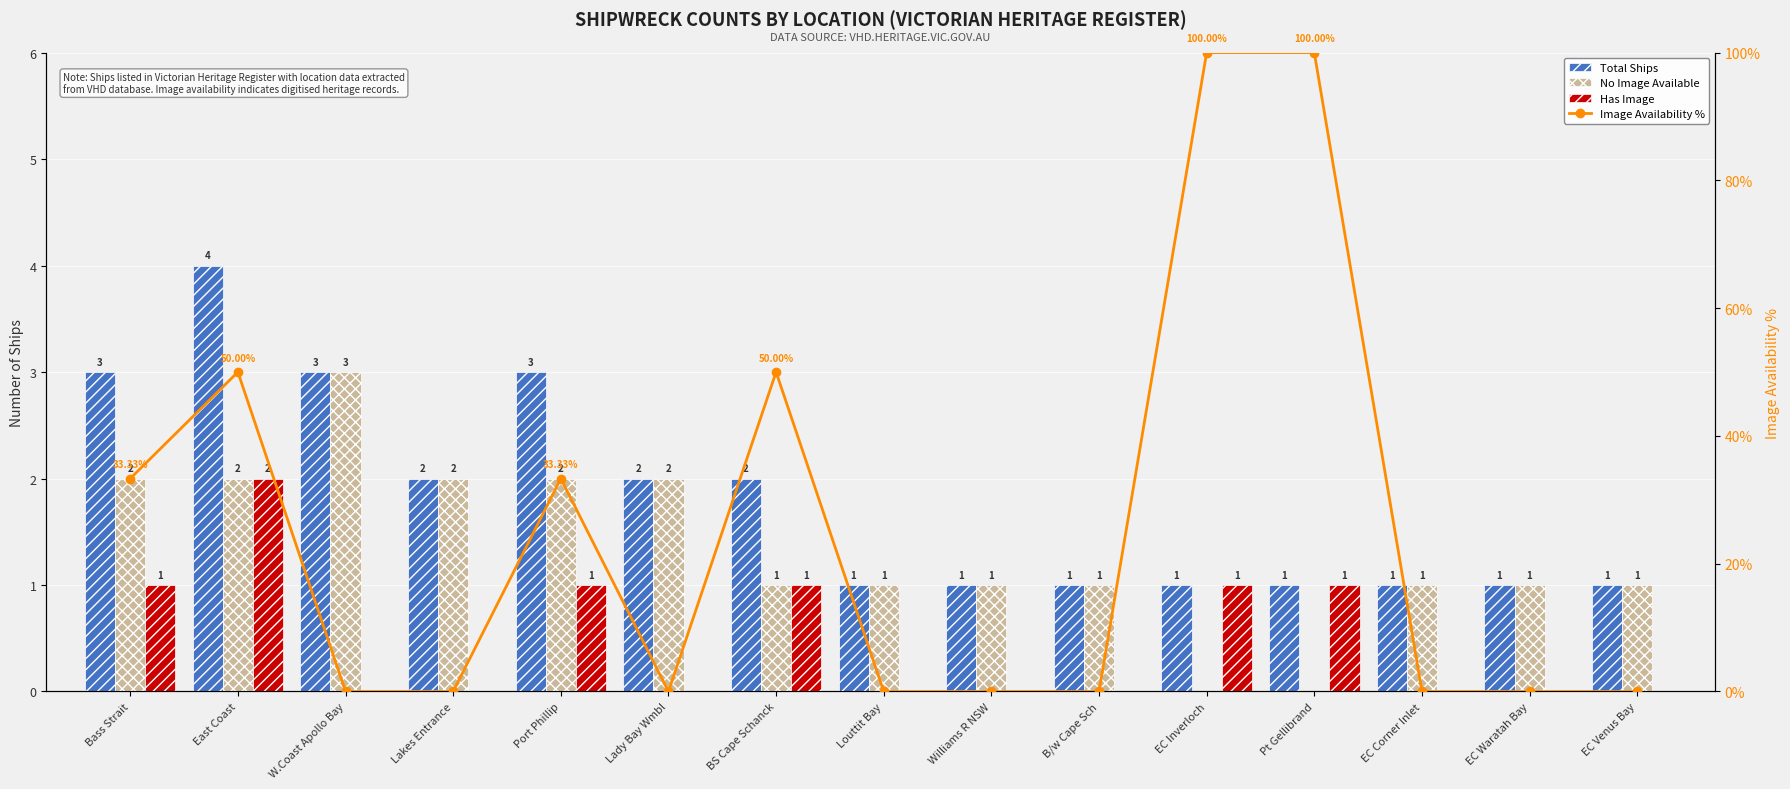

Which series has the largest total across all categories?

Image Availability %